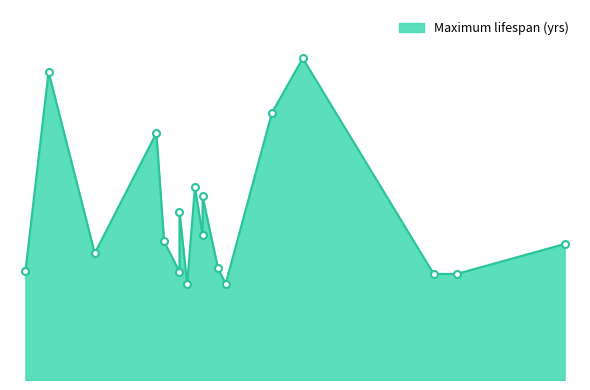

At which category does the chart reach its peak across all series?

Alligator mississippiensis